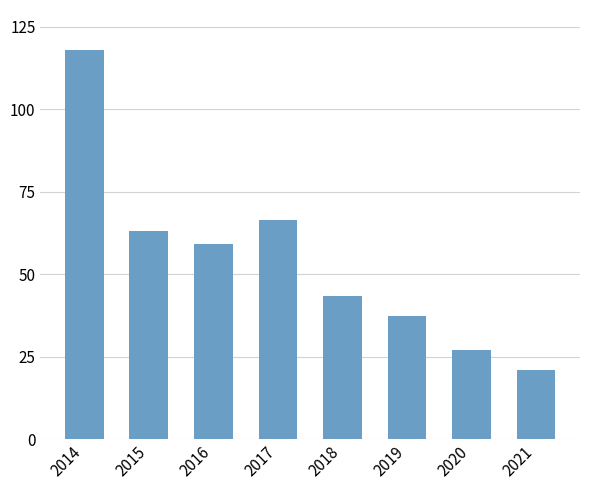

What is the value of the 6th bar from the left?

37.3